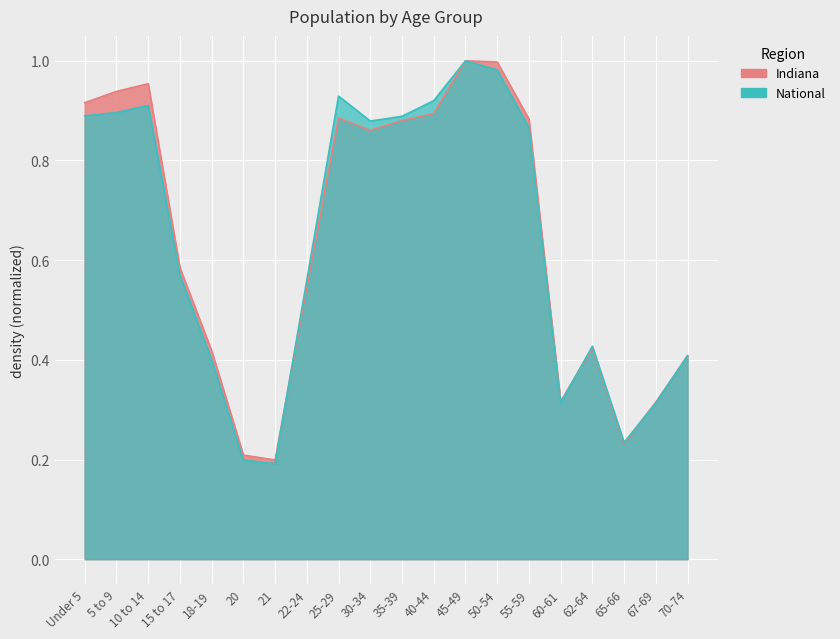

How many series are shown in this chart?

2